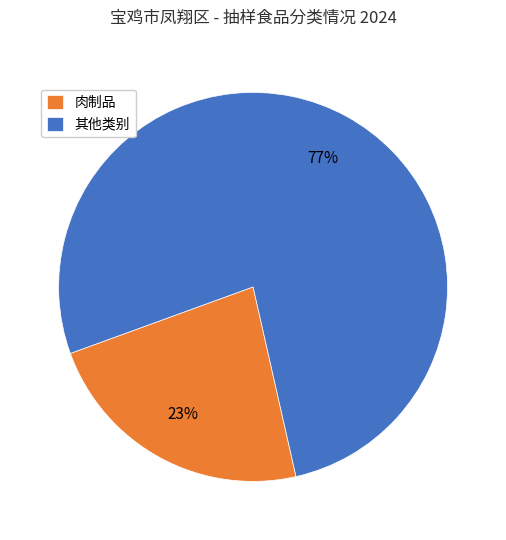

Which has a higher value, 其他类别 or 肉制品?

其他类别